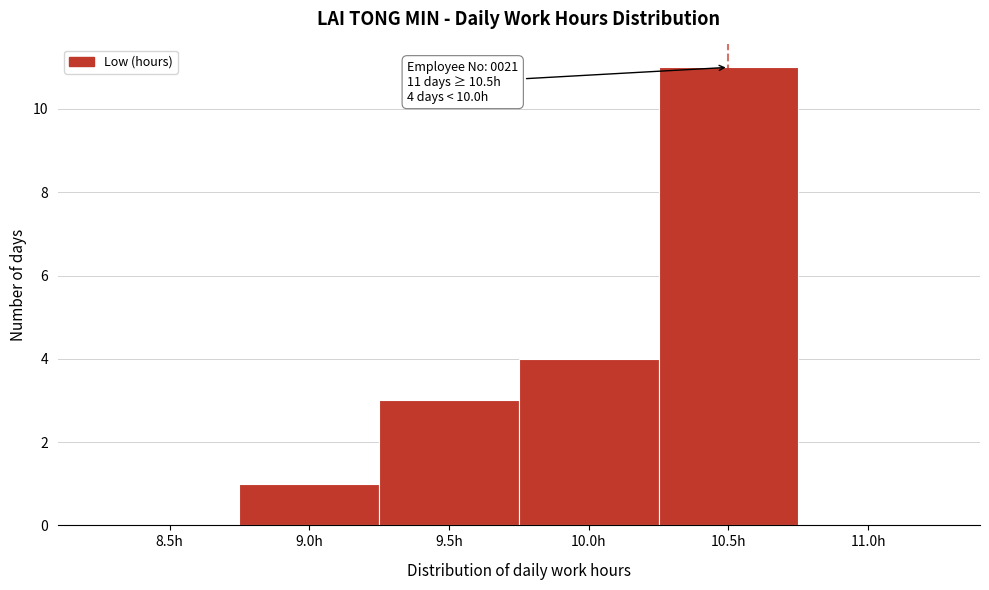

Reading left to right, extract all data points from this chart.

8.5h=0	9.0h=1	9.5h=3	10.0h=4	10.5h=11	11.0h=0